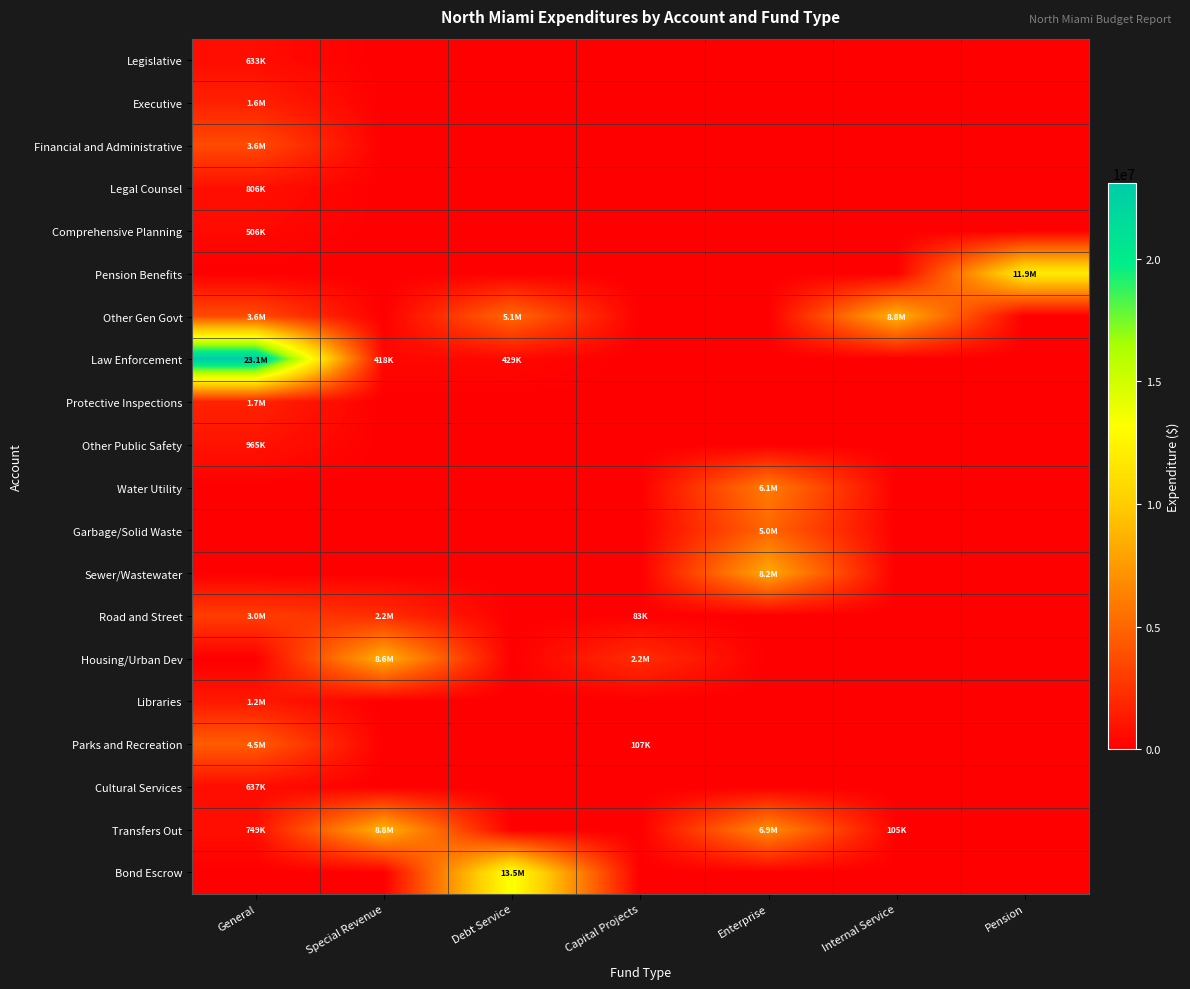

Which category has the highest value across all series?

General